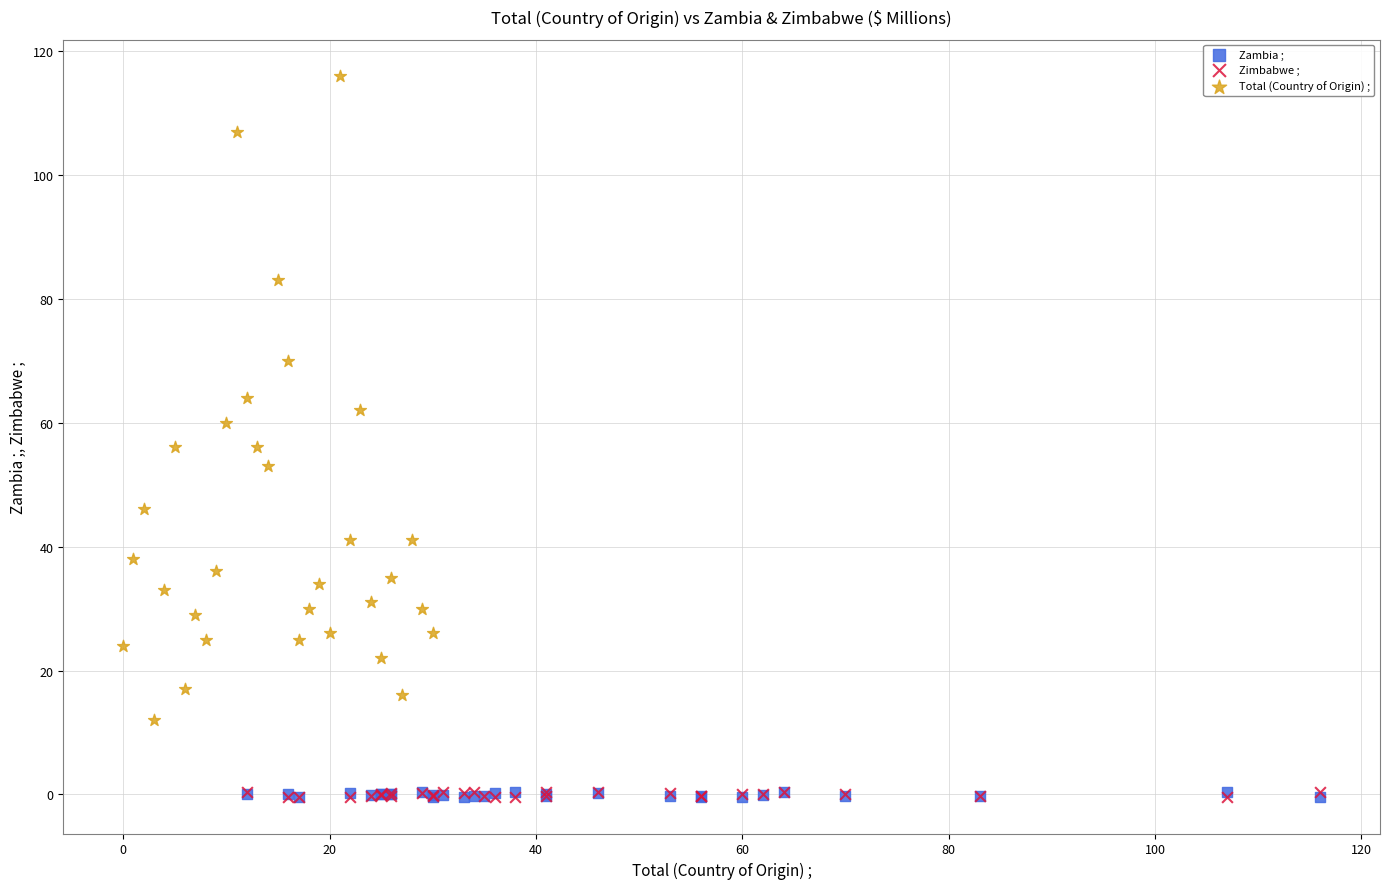

What are all the series names shown in the legend?

Zambia ;, Zimbabwe ;, Total (Country of Origin) ;